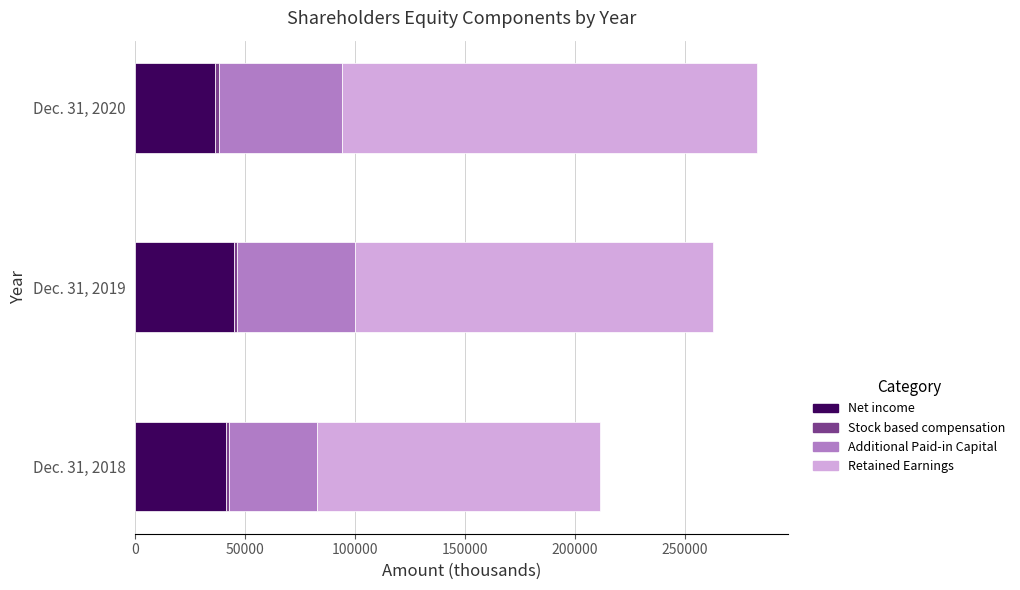

What is the lowest value of the Net income series?

36394